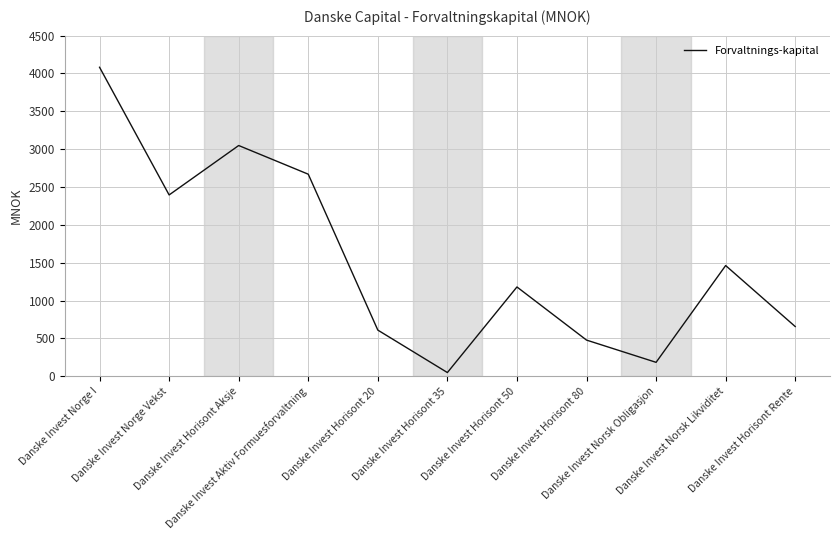

At which category does the data reach its first local peak?

Danske Invest Horisont Aksje